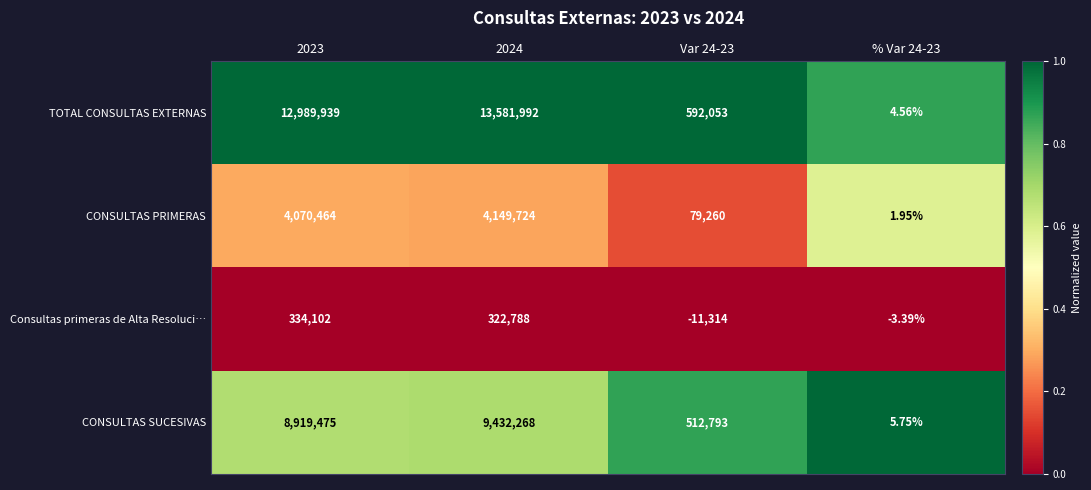

What is the difference between the highest and lowest values at 2024?

13259204.0